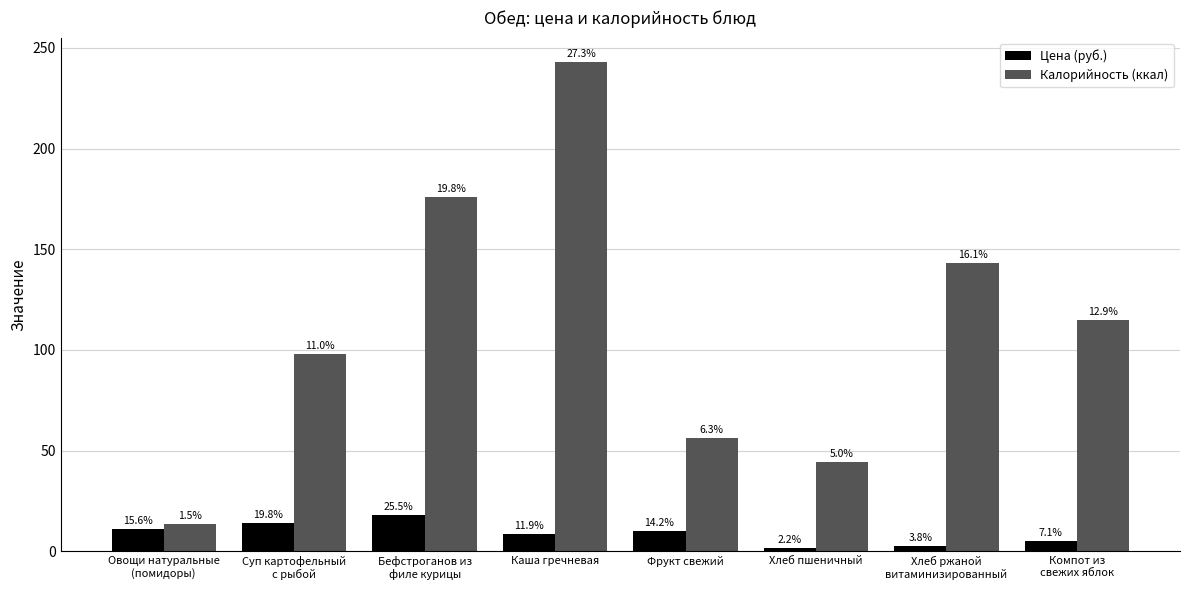

What is the difference between the maximum and minimum values in the Калорийность (ккал) series?

229.7